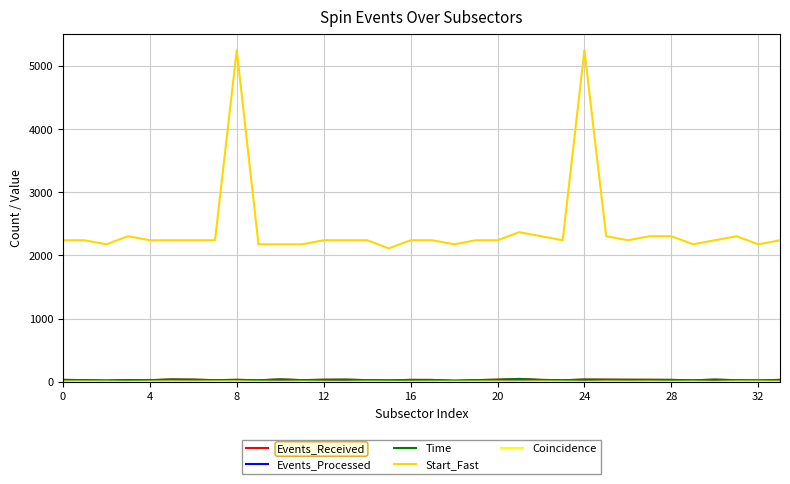

Does the chart display data point markers on the line(s)?

No